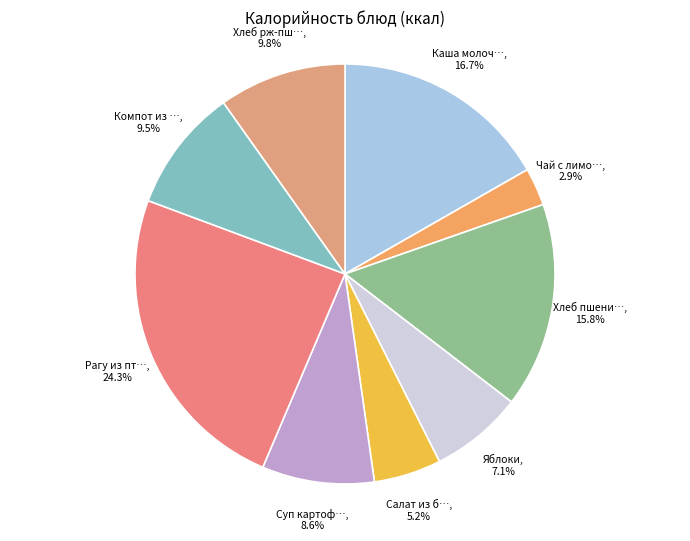

Which category has the smallest portion of the pie?

Чай с лимоном и сахаром